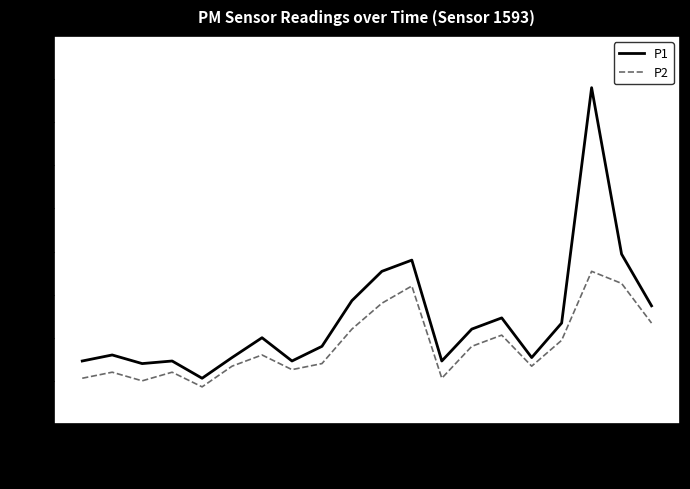

List the series in order of their overall mean, lowest first.

P2, P1